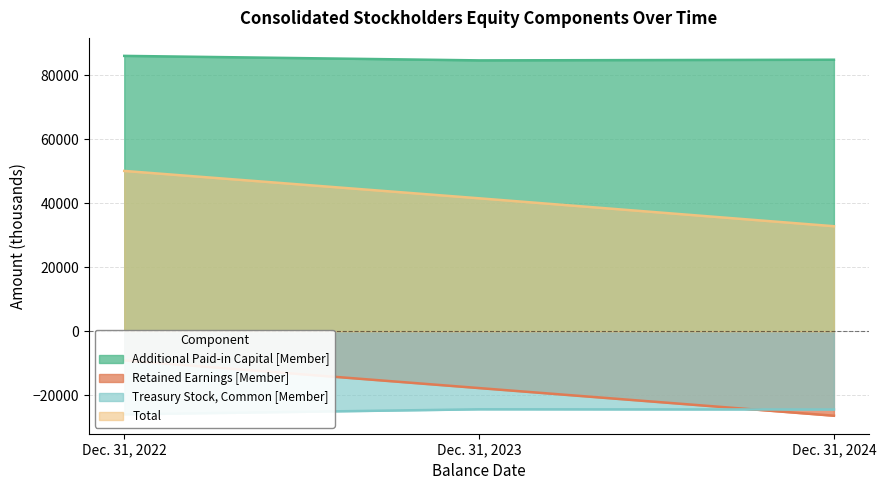

What is the sum of the Retained Earnings [Member] values at Dec. 31, 2023 and Dec. 31, 2024?

-44047